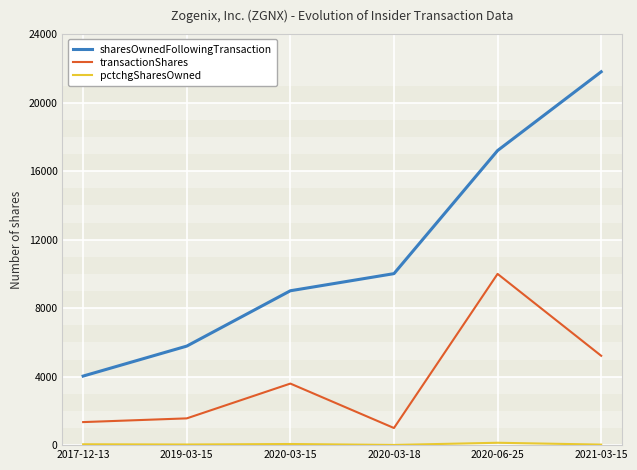

What is the difference between the maximum and minimum values in the transactionShares series?

9000